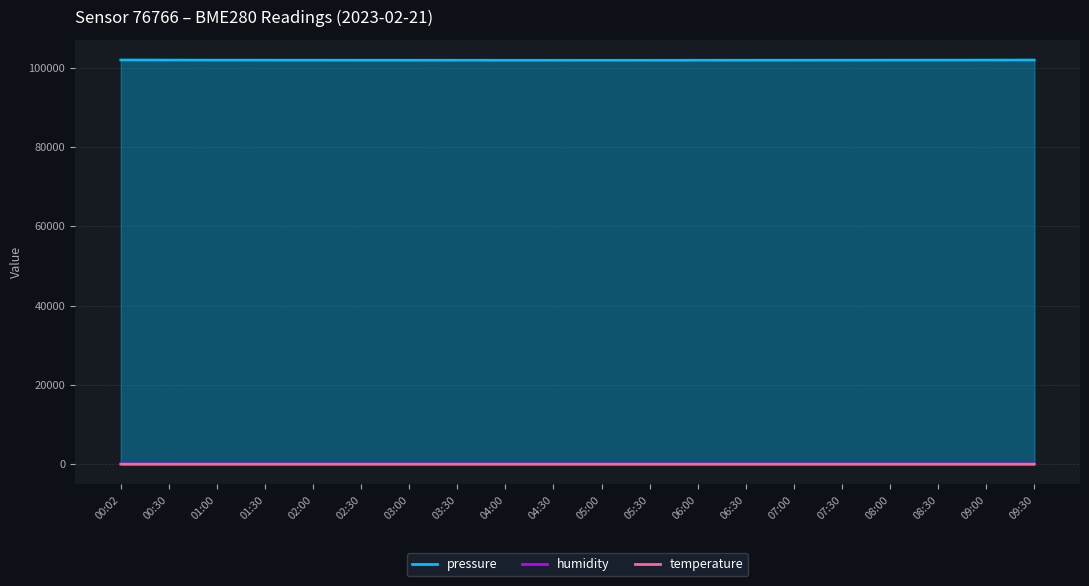

How many lines are shown in the chart?

3